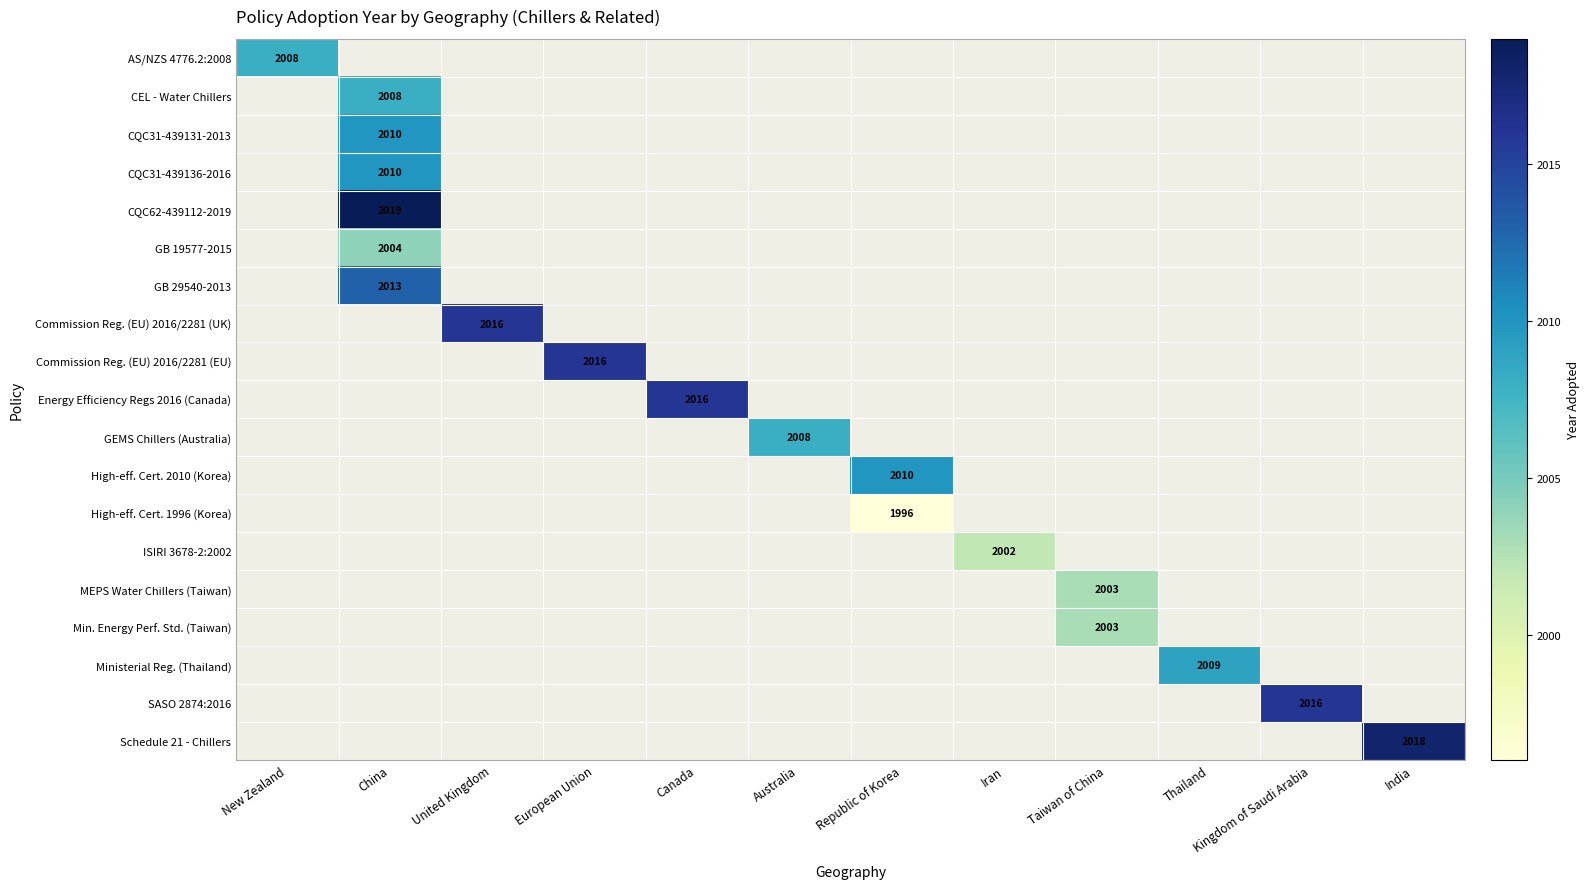

Which label corresponds to the smallest value in the chart?

Republic of Korea